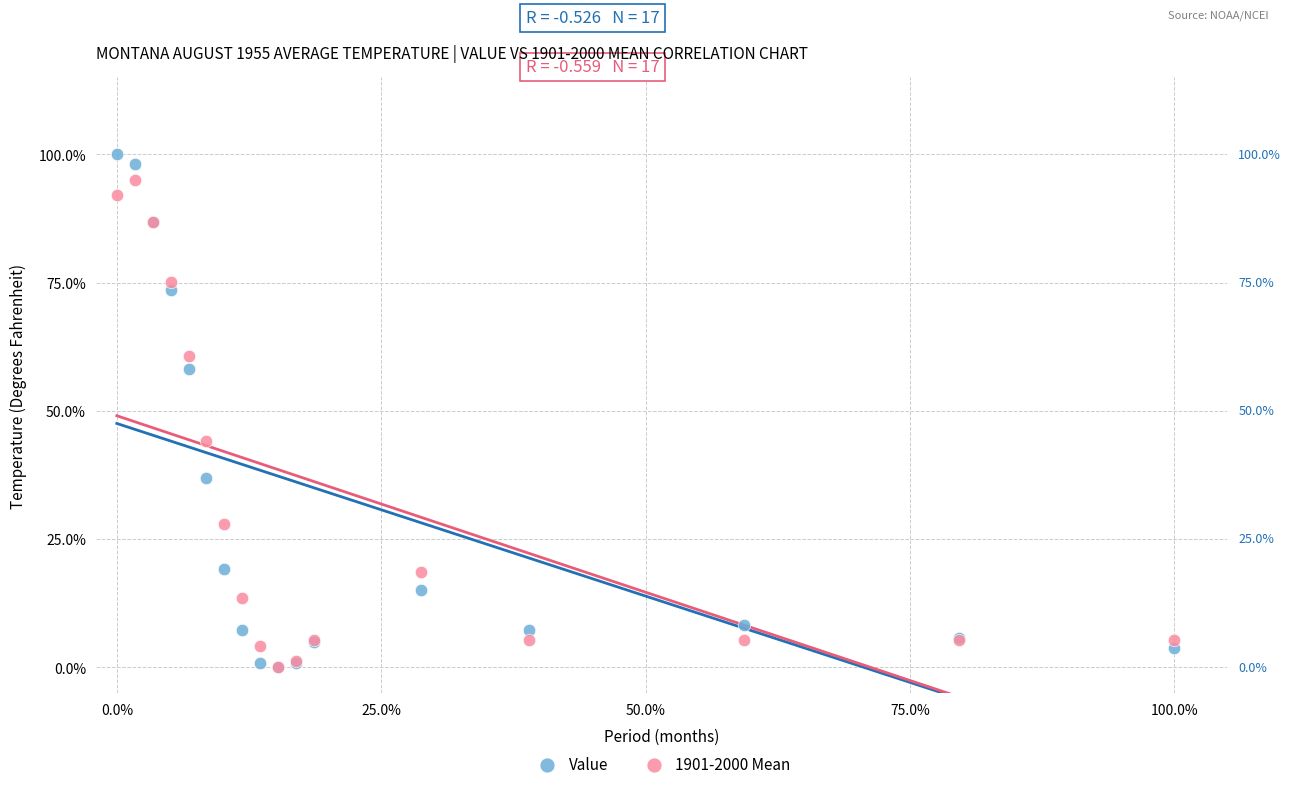

What are all the series names shown in the legend?

Value, 1901-2000 Mean